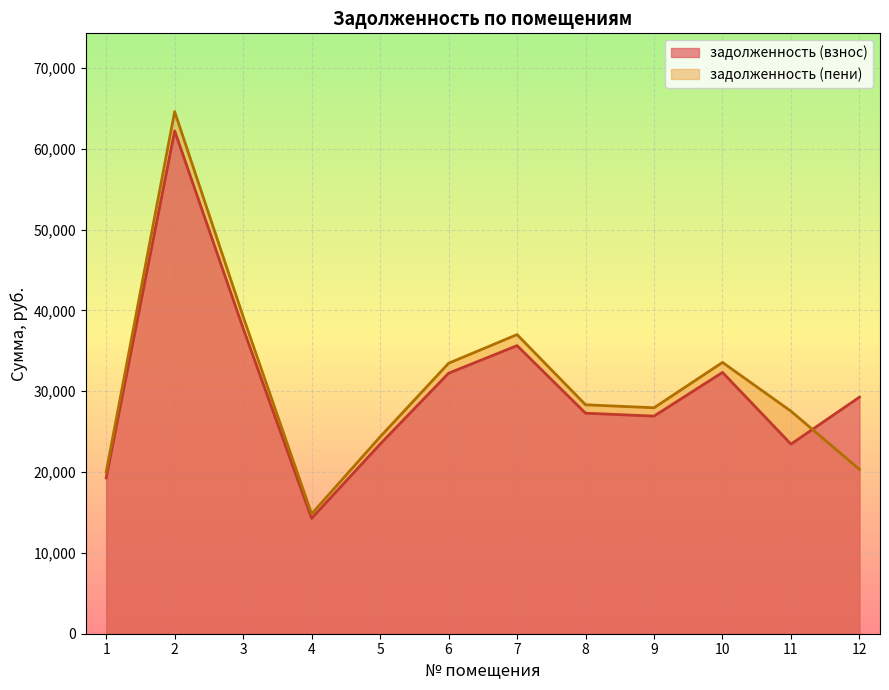

How many distinct data groups are displayed?

2